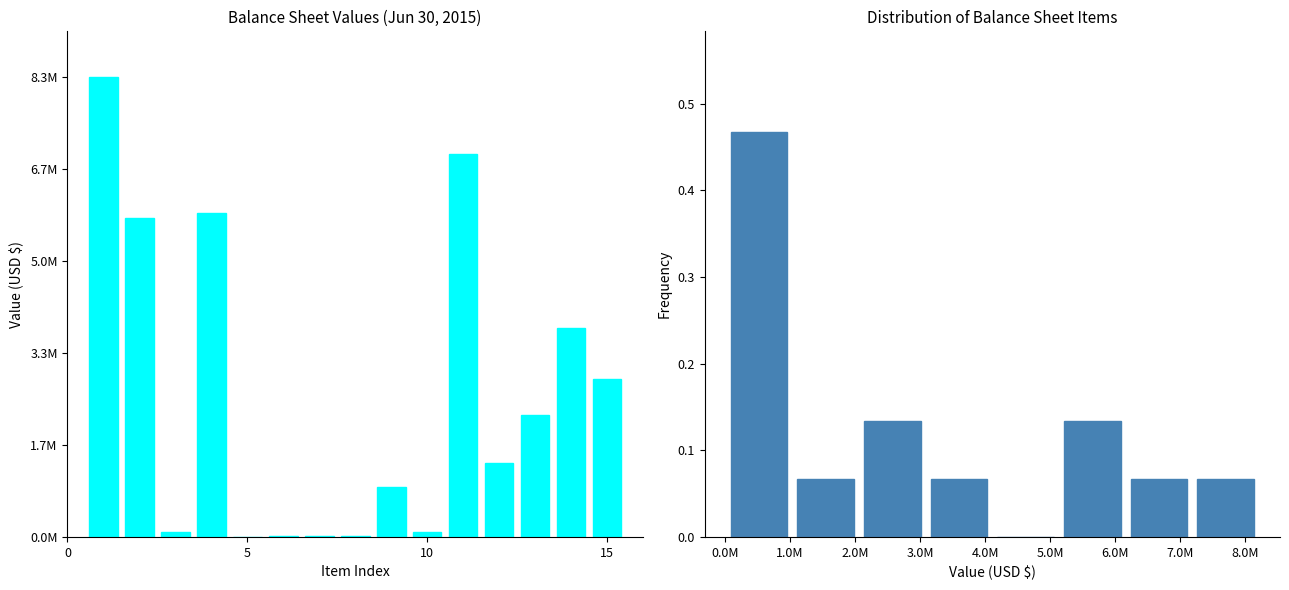

What is the sum of the values at Total liabilities and Total assets?

10730680